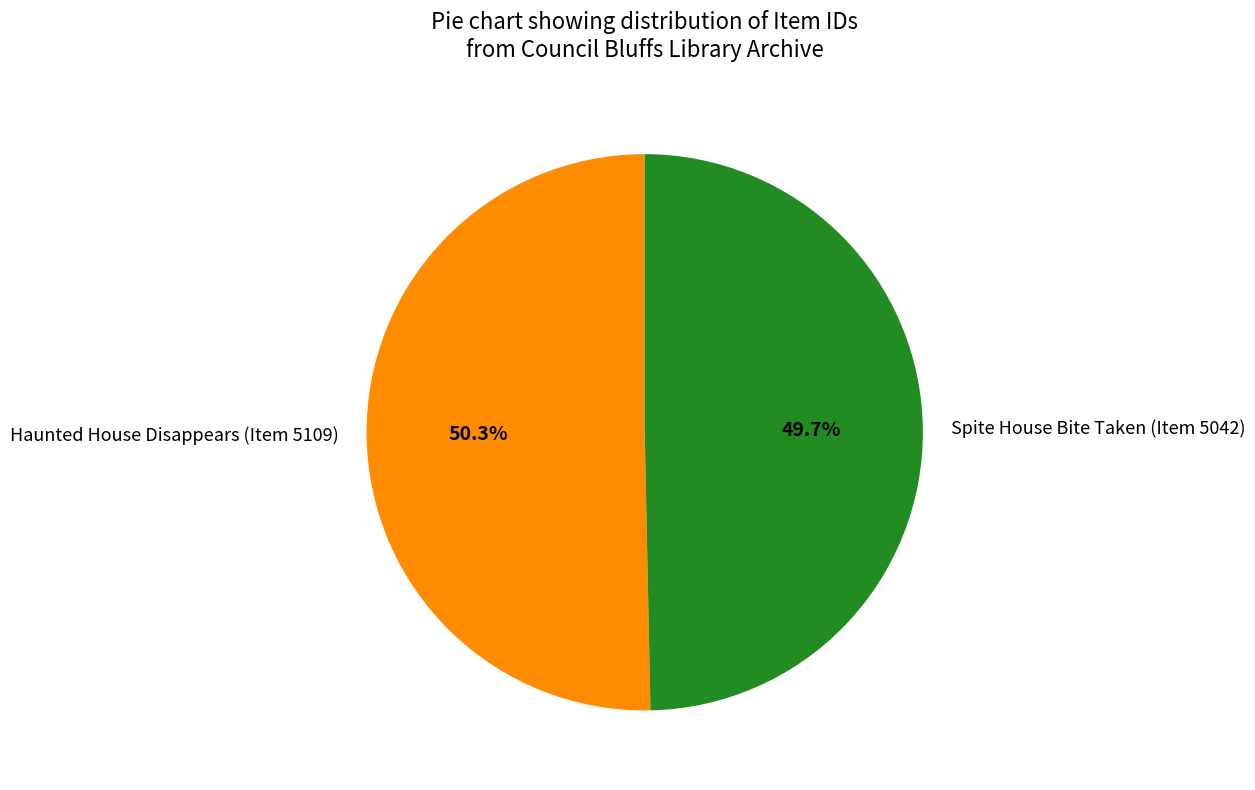

Is it true that Haunted House Disappears (Item 5109) is 50% of the pie?

True